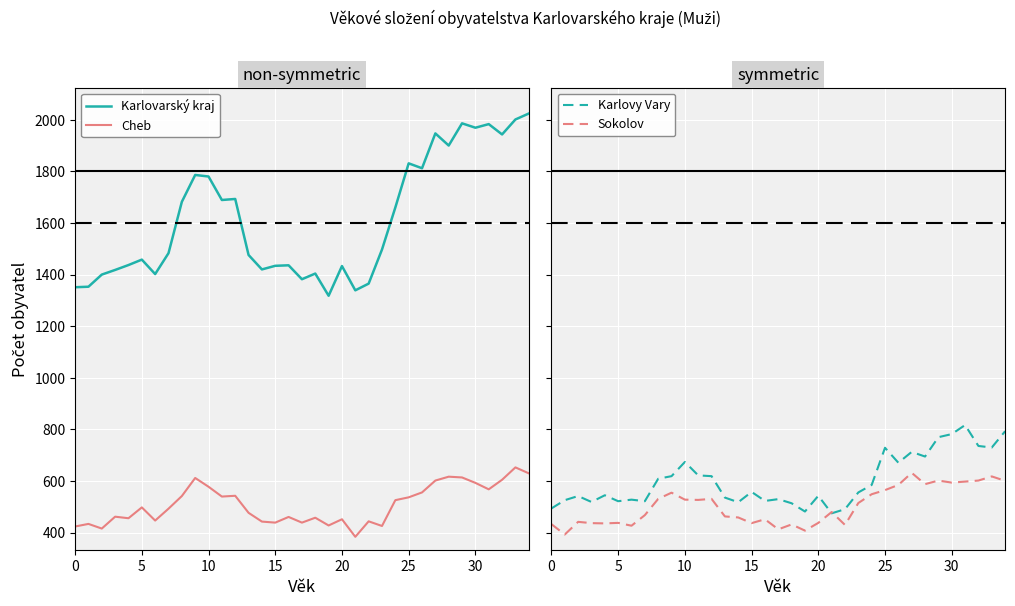

What is the sum of all Karlovarský kraj values?

56492